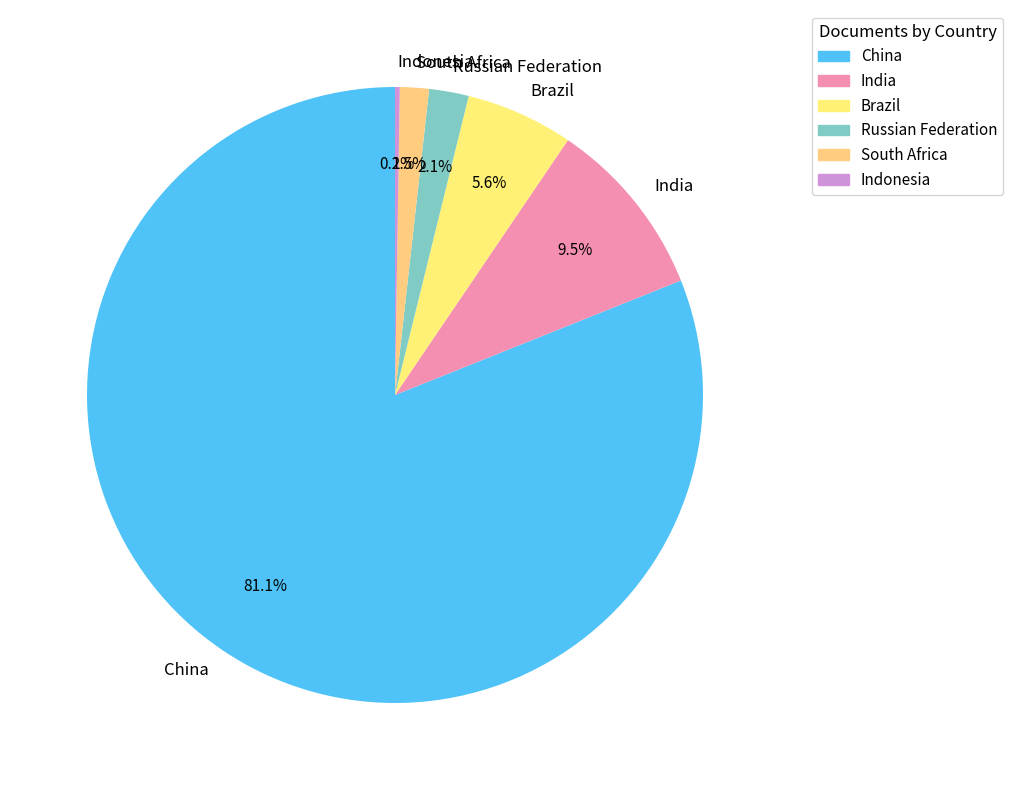

Which has a higher value, India or Brazil?

India